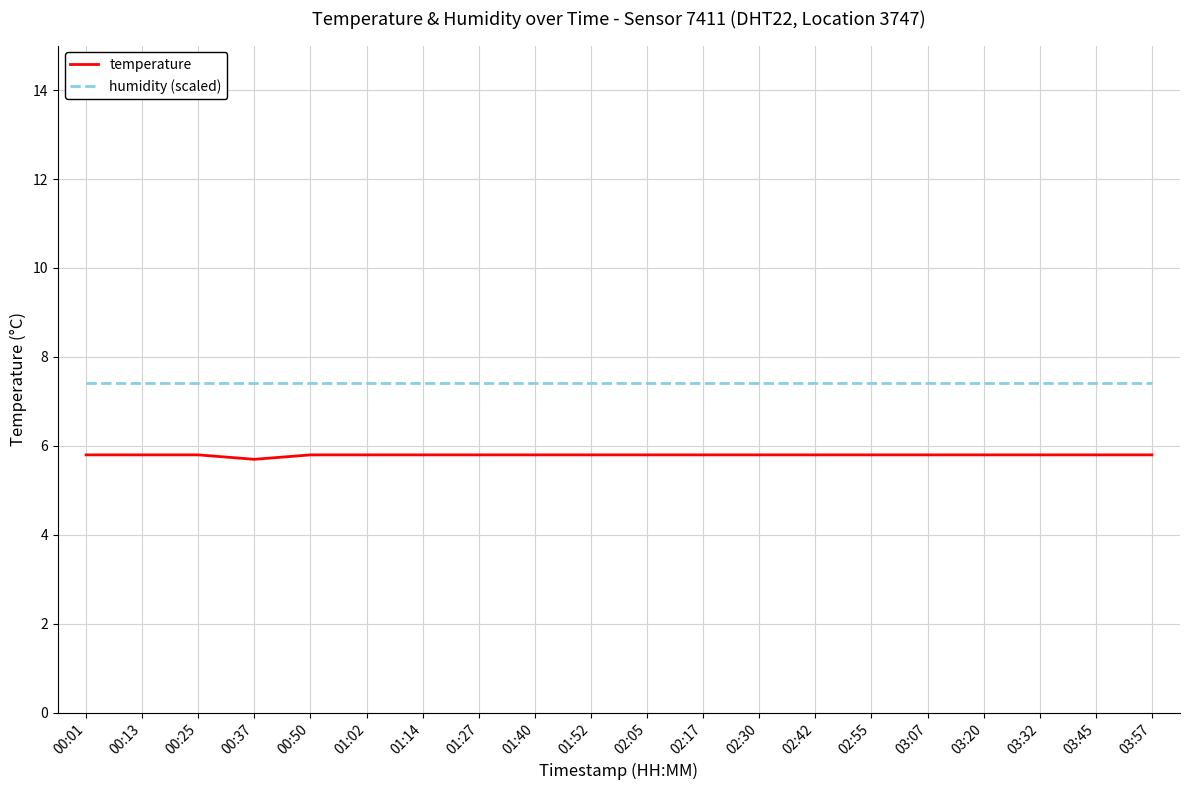

True or false: temperature and humidity (scaled) intersect in this chart.

False